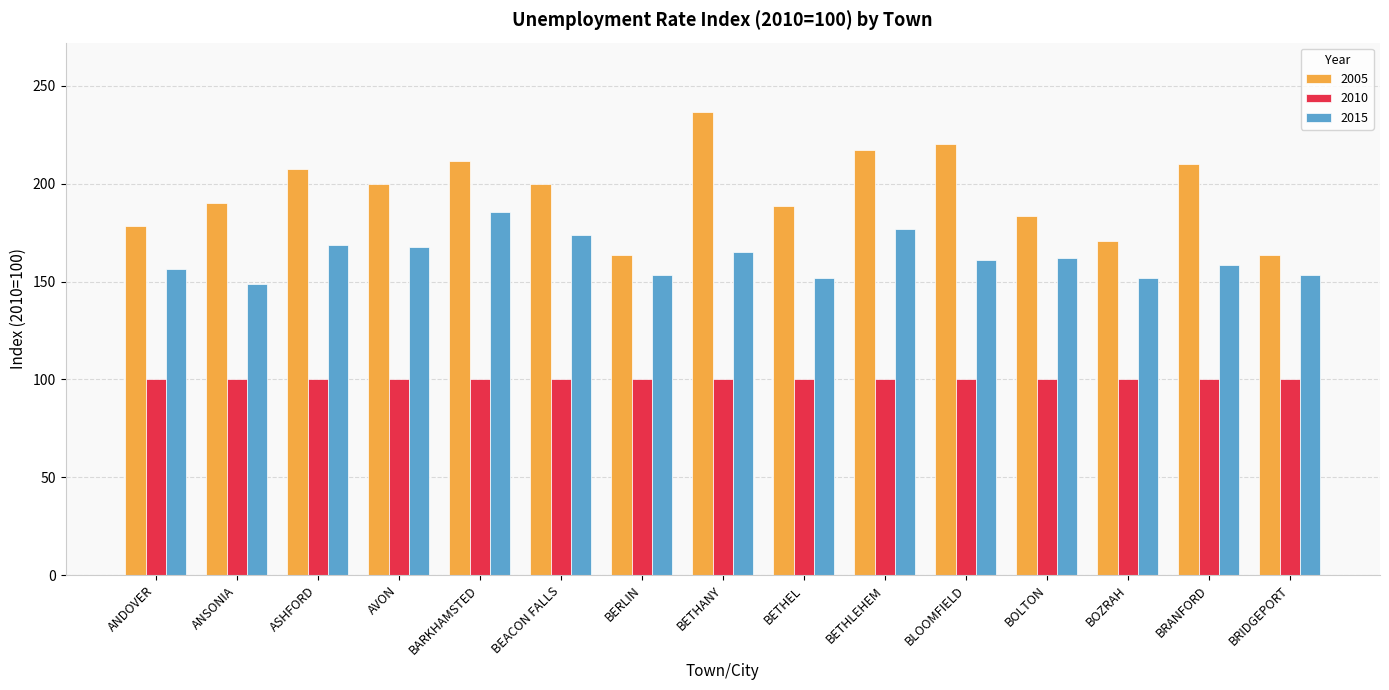

Which series has the largest total across all categories?

2005